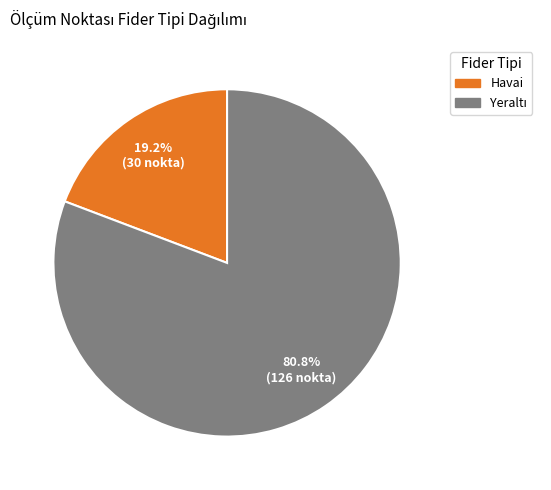

What percentage is the Havai slice, to the nearest percent?

19%